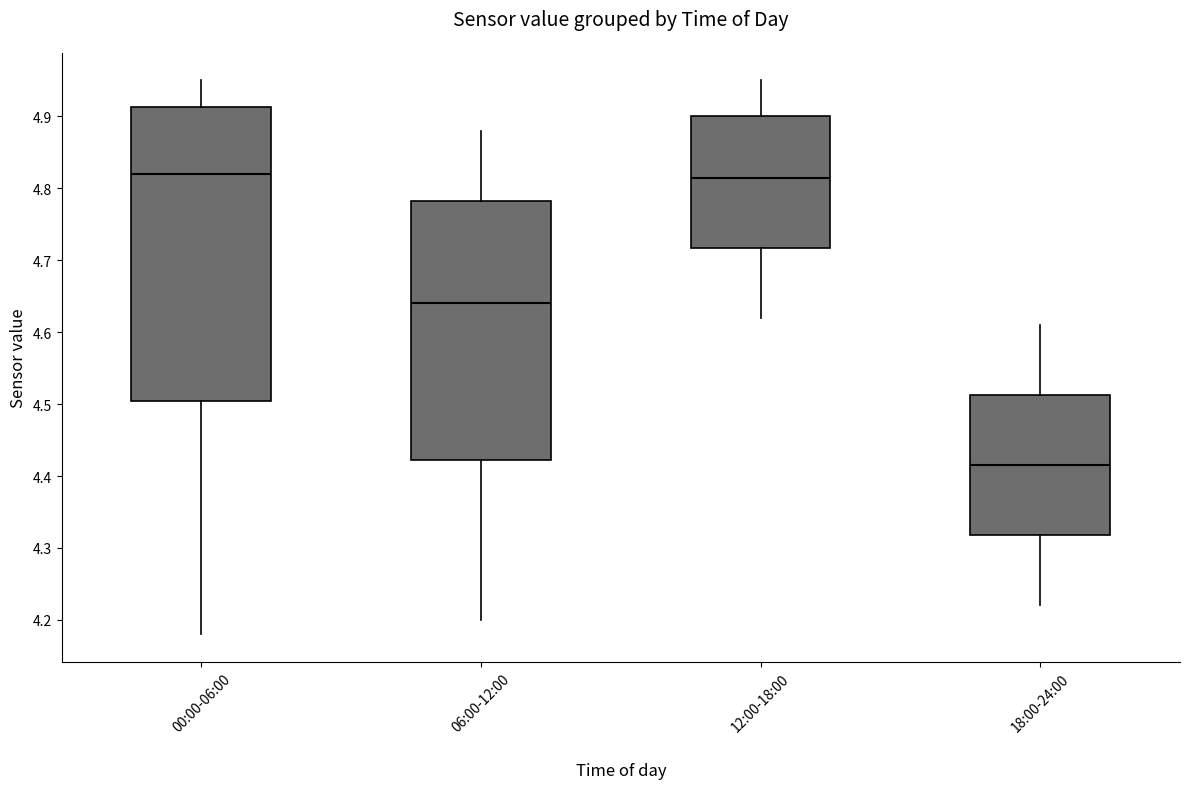

Reading left to right, read every box against the y-axis: the position of its median line, the range the box covers, and the ends of its whiskers. The values are not printed on the chart, so give them approximately, as read against the axis.

00:00-06:00: median 4.82, box 4.51 to 4.91, whiskers 4.18 to 4.95
06:00-12:00: median 4.64, box 4.42 to 4.78, whiskers 4.20 to 4.88
12:00-18:00: median 4.82, box 4.72 to 4.90, whiskers 4.62 to 4.95
18:00-24:00: median 4.42, box 4.32 to 4.51, whiskers 4.22 to 4.61